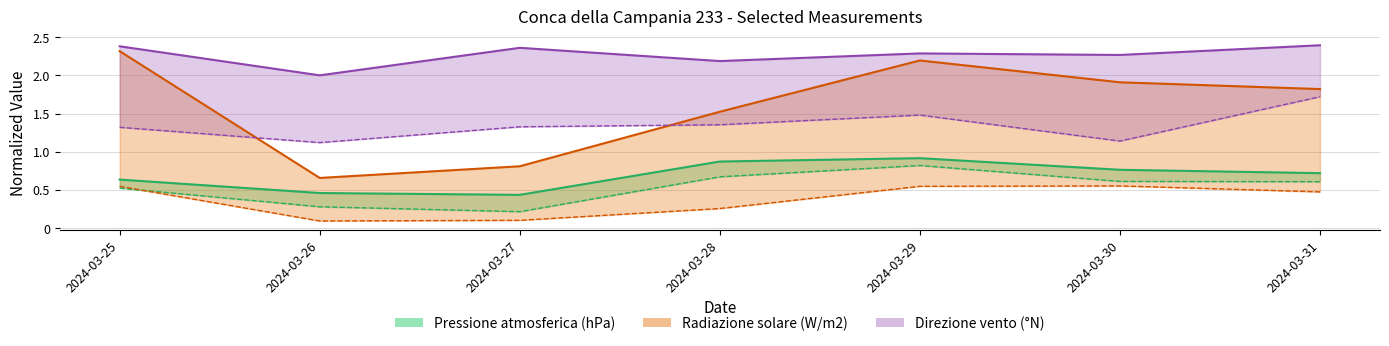

What is the sum of all Radiazione Max (W/m2) values?

11.2